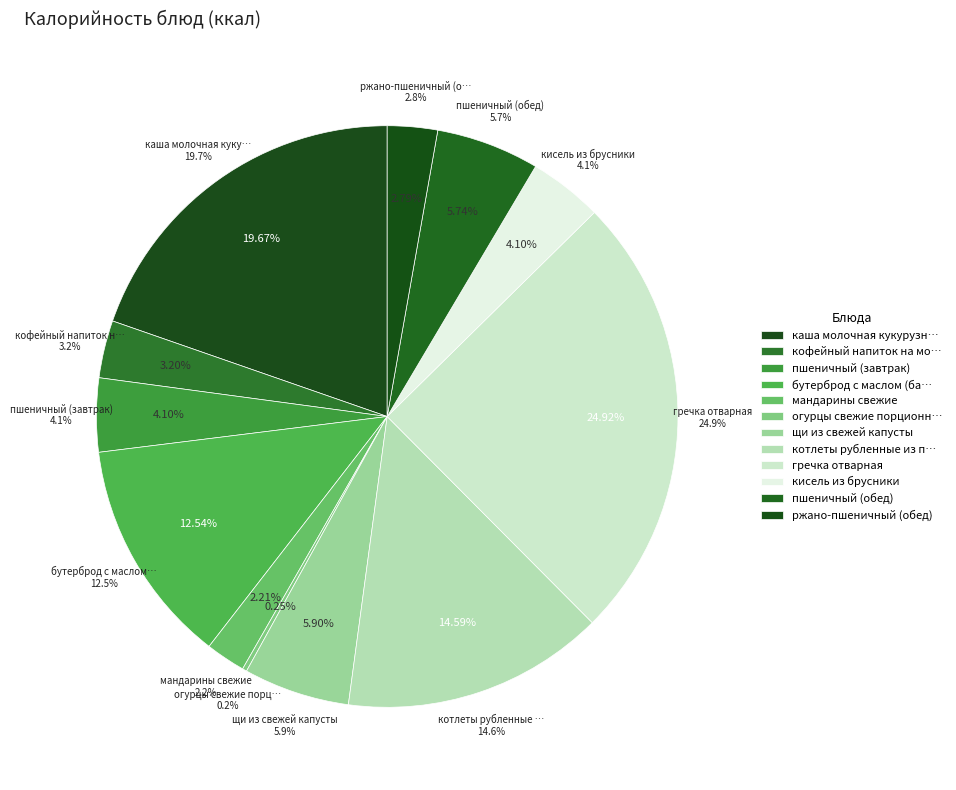

Which slice is the smallest?

огурцы свежие порционные